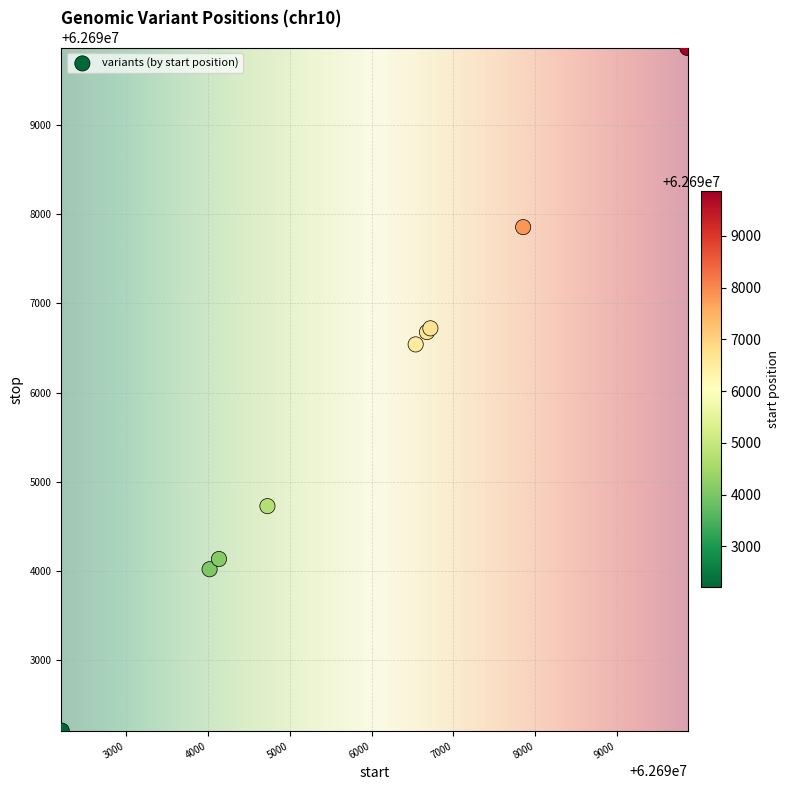

What Y value in the scatter plot is closest to 62696037?

62696540